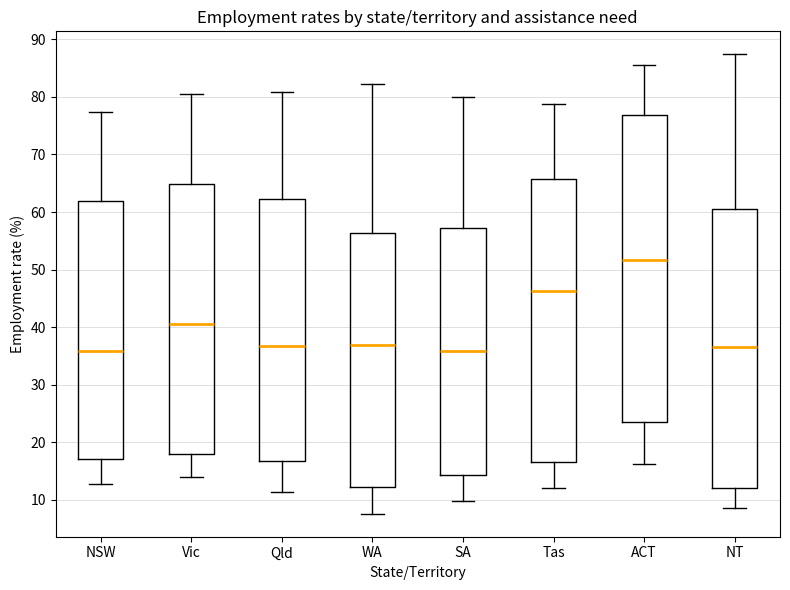

Reading left to right, transcribe this box plot: for each box, give where its median line is, the range the box spans, and where its two whiskers end, as read against the y-axis. The values are not printed on the chart, so give them approximately, as read against the axis.

NSW: median 36, box 17 to 62, whiskers 13 to 77
Vic: median 41, box 18 to 65, whiskers 14 to 81
Qld: median 37, box 17 to 62, whiskers 11 to 81
WA: median 37, box 12 to 56, whiskers 8 to 82
SA: median 36, box 14 to 57, whiskers 10 to 80
Tas: median 46, box 17 to 66, whiskers 12 to 79
ACT: median 52, box 24 to 77, whiskers 16 to 86
NT: median 37, box 12 to 60, whiskers 9 to 87